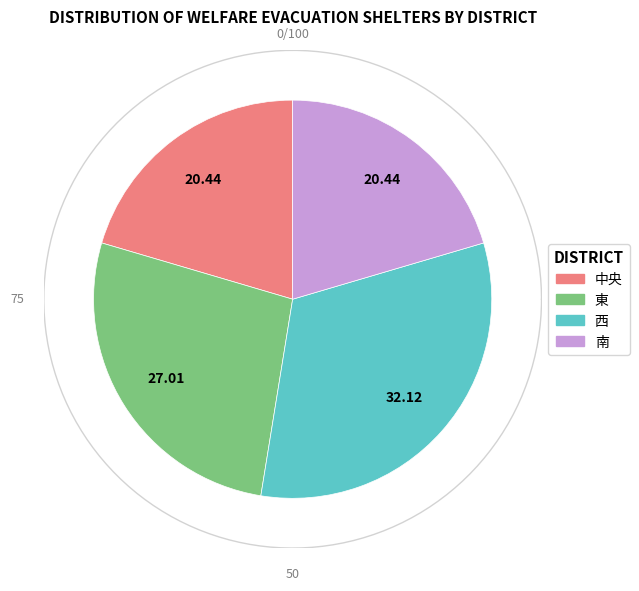

Which category has the smallest portion of the pie?

中央